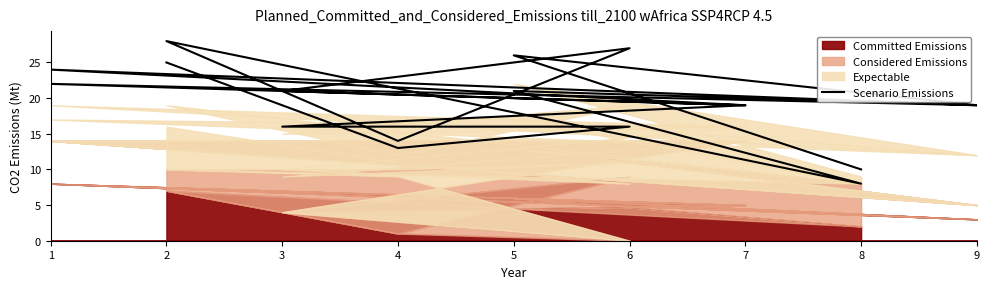

True or false: there are more than 2 points higher than both neighbors.

True